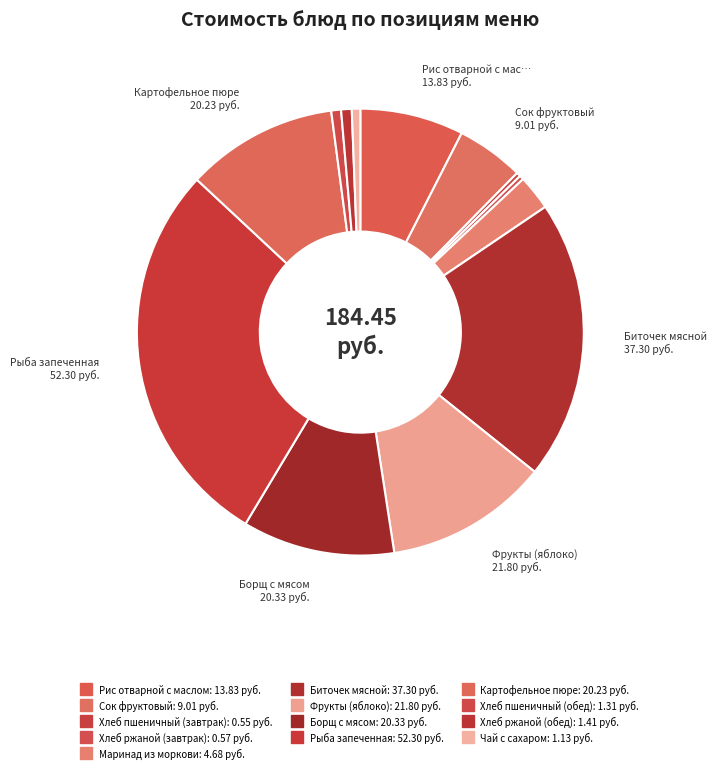

Rank the categories by value from highest to lowest.

Рыба запеченная, Биточек мясной, Фрукты (яблоко), Борщ с мясом, Картофельное пюре, Рис отварной с маслом, Сок фруктовый, Маринад из моркови, Хлеб ржаной (обед), Хлеб пшеничный (обед), Чай с сахаром, Хлеб ржаной (завтрак), Хлеб пшеничный (завтрак)